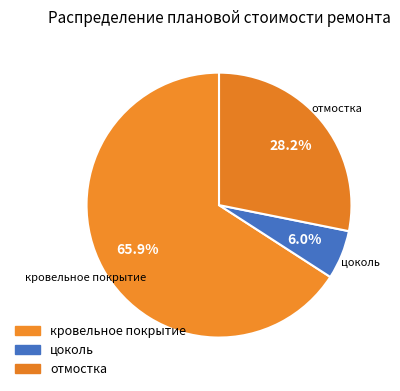

How many slices are in this pie chart?

3